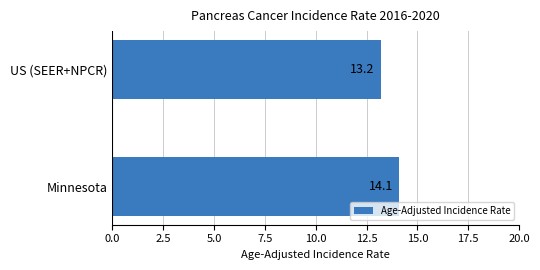

What is the sum of all values?

27.3